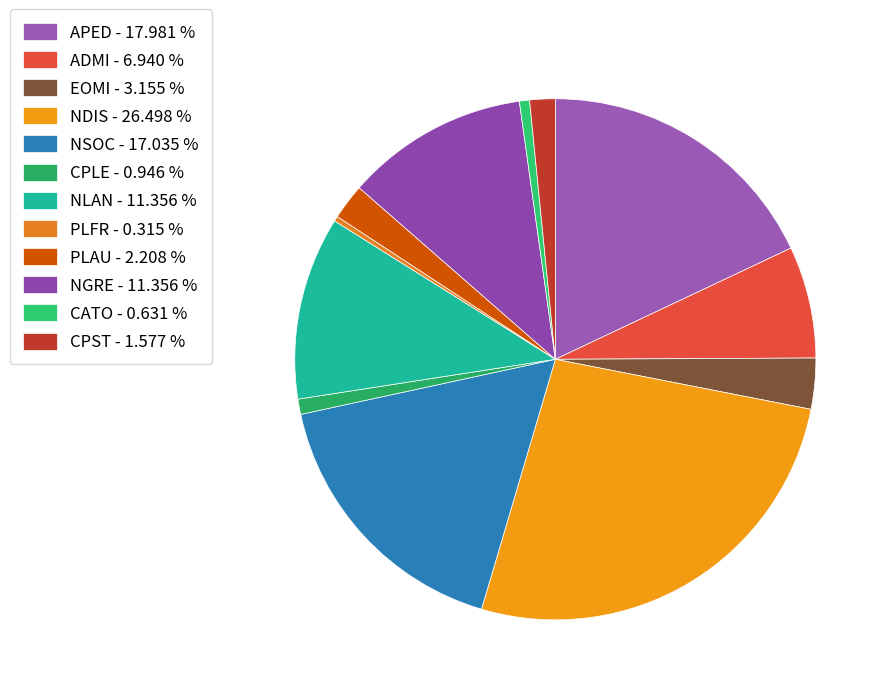

How many segments does this pie chart have?

12